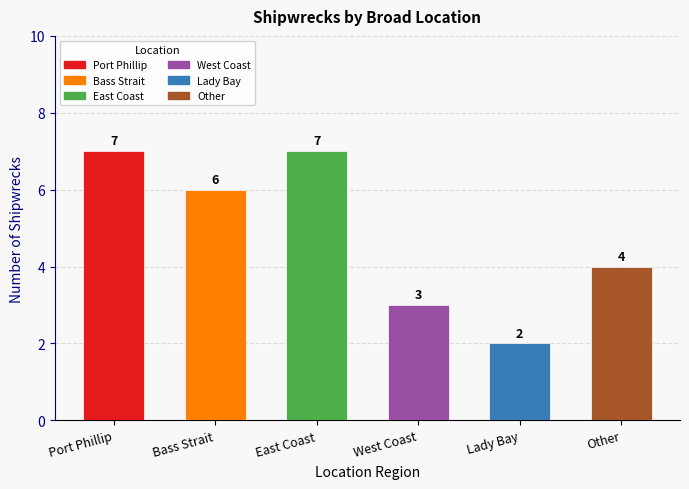

What is the change in value from 1 to 2?

+1